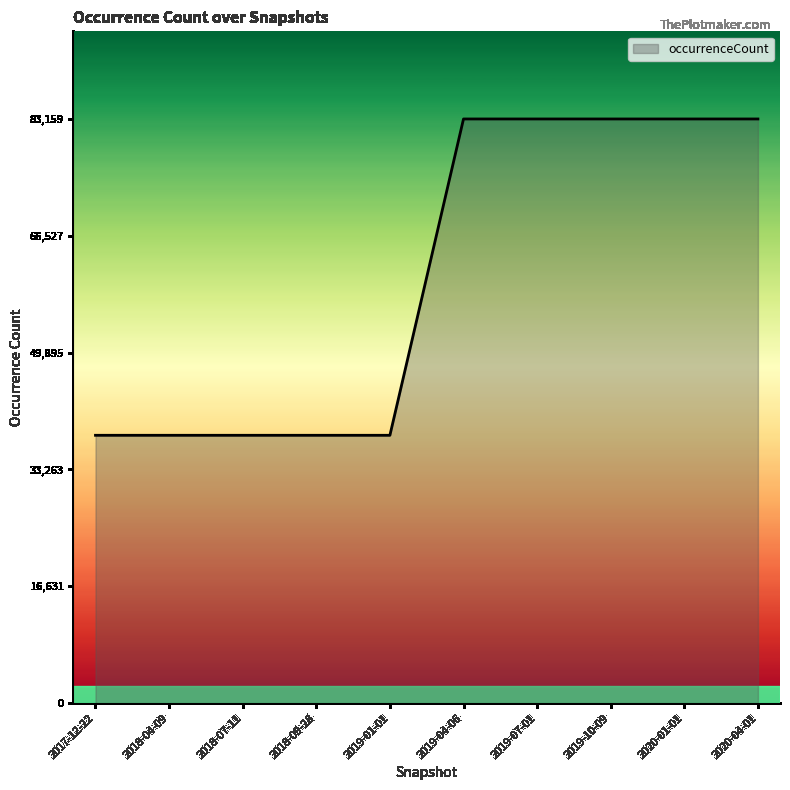

Is it true that the value at 2020-01-01 is 83159?

True